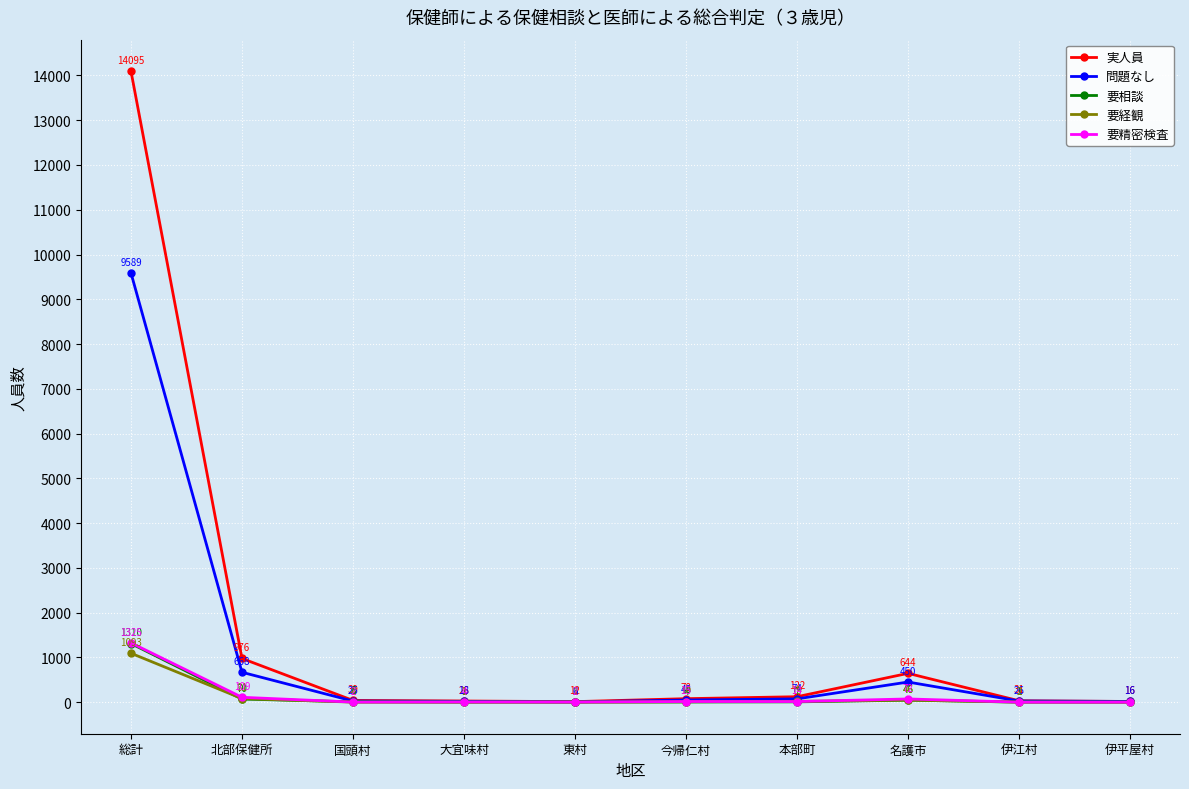

Which category has the highest value across all series?

総計